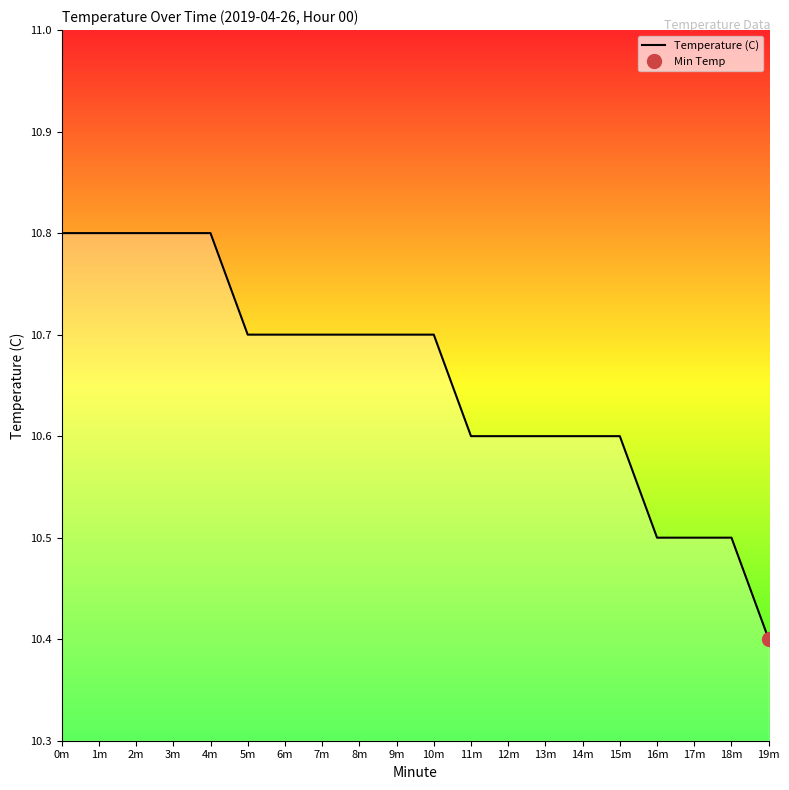

Reading left to right, transcribe all the data shown in this chart.

0m=10.8	1m=10.8	2m=10.8	3m=10.8	4m=10.8	5m=10.7	6m=10.7	7m=10.7	8m=10.7	9m=10.7	10m=10.7	11m=10.6	12m=10.6	13m=10.6	14m=10.6	15m=10.6	16m=10.5	17m=10.5	18m=10.5	19m=10.4